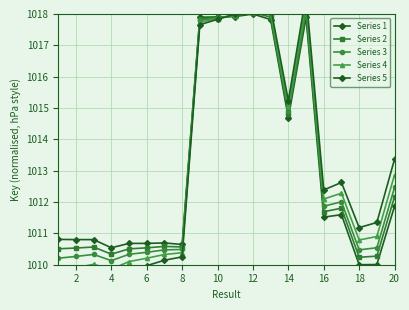

After their last crossing, which series has the higher values: Series 2 or Series 1?

Series 2